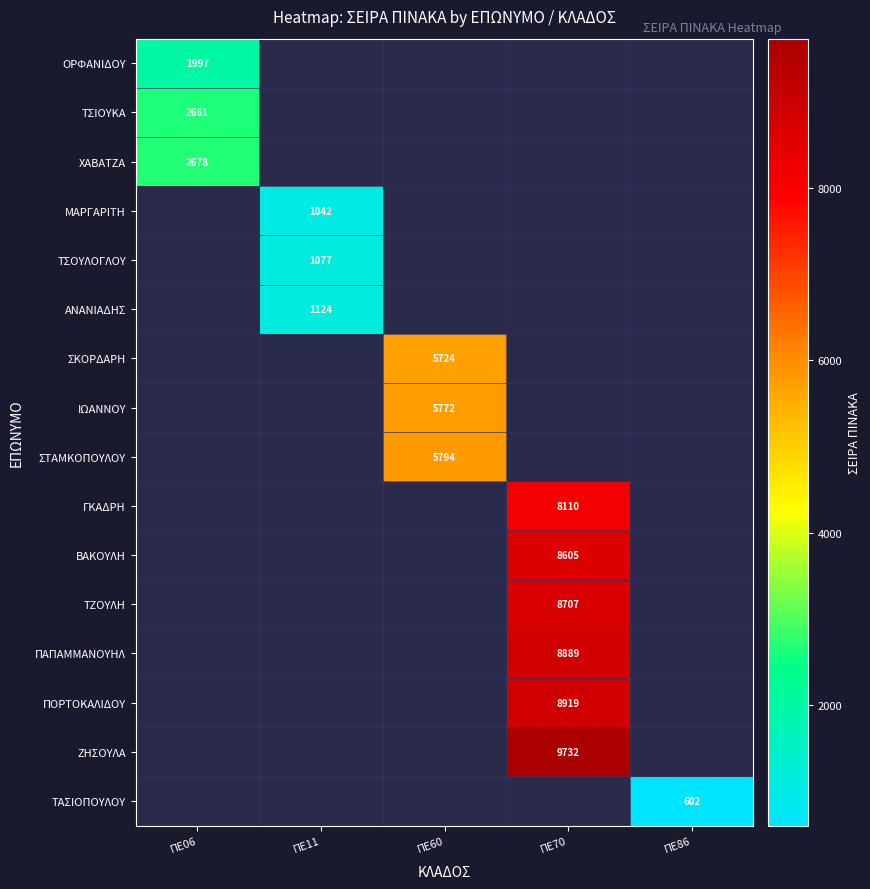

The ΣΚΟΡΔΑΡΗ series shows 5724 at ΠΕ60. True or false?

True